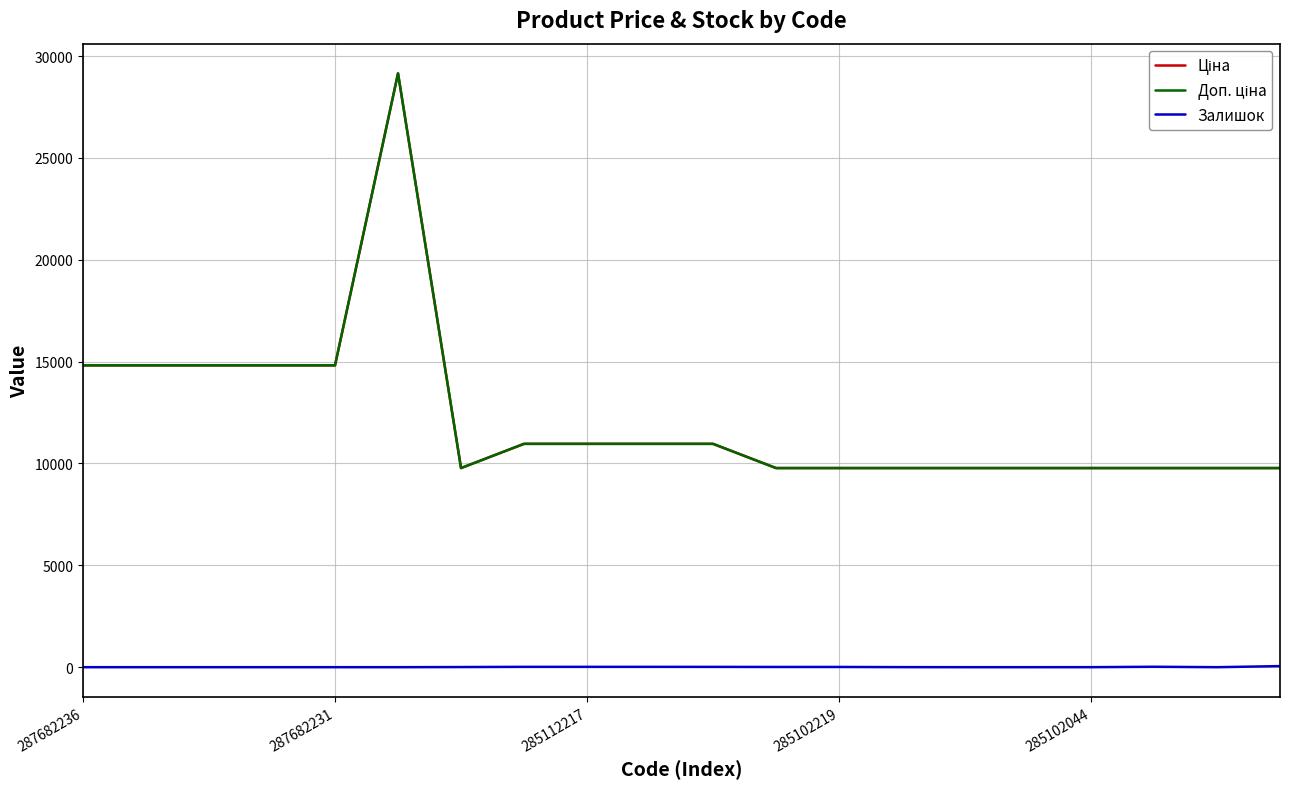

How many lines are shown in the chart?

3